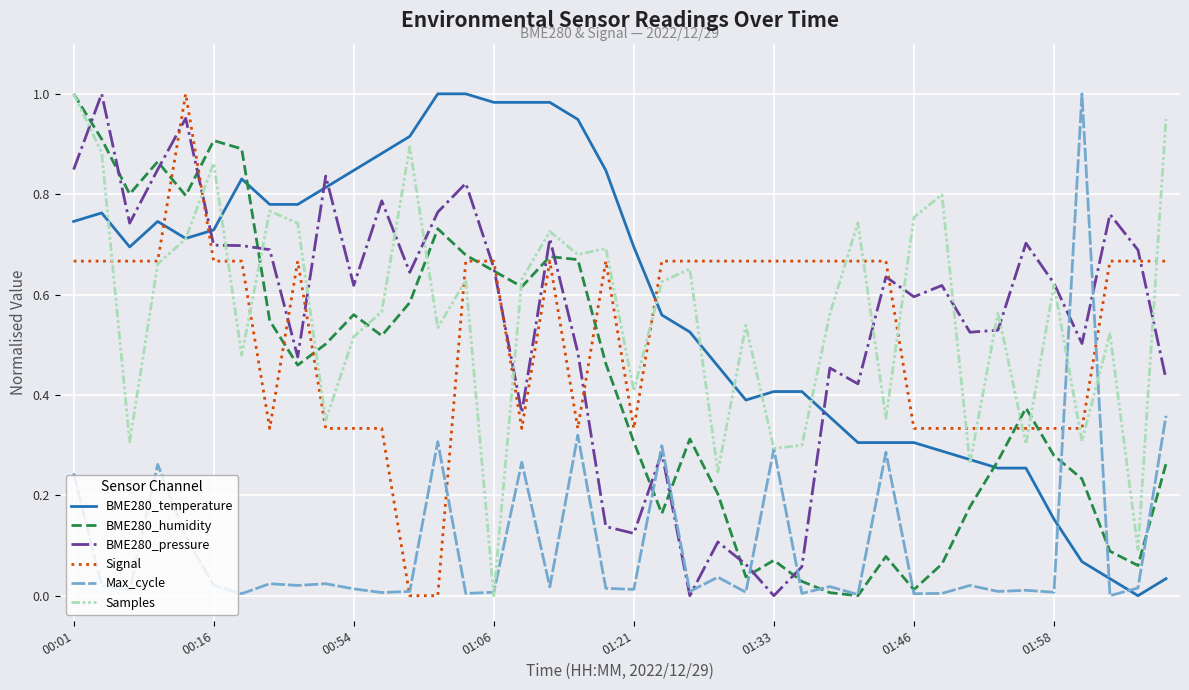

After their last crossing, which series has the higher values: BME280_temperature or Max_cycle?

Max_cycle